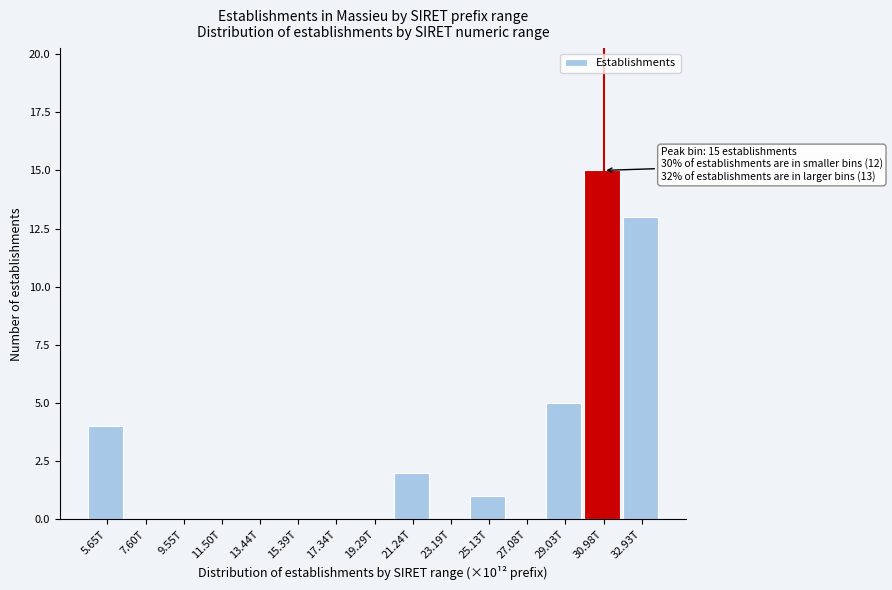

Reading right to left, list all the values displayed in this chart.

32.93T=13	30.98T=15	29.03T=5	27.08T=0	25.13T=1	23.19T=0	21.24T=2	19.29T=0	17.34T=0	15.39T=0	13.44T=0	11.50T=0	9.55T=0	7.60T=0	5.65T=4